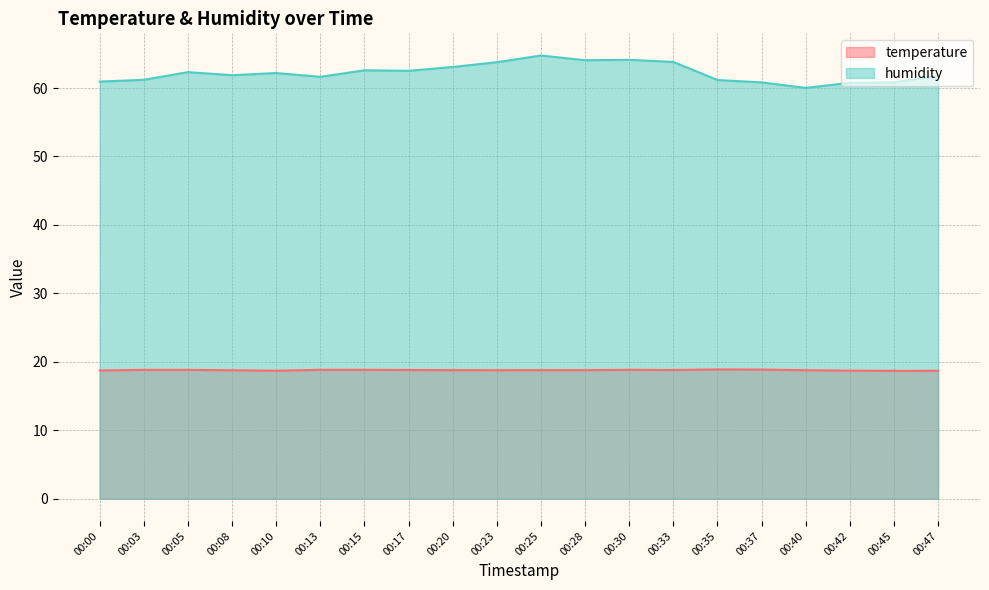

What is the difference between the maximum and minimum values in the temperature series?

0.2